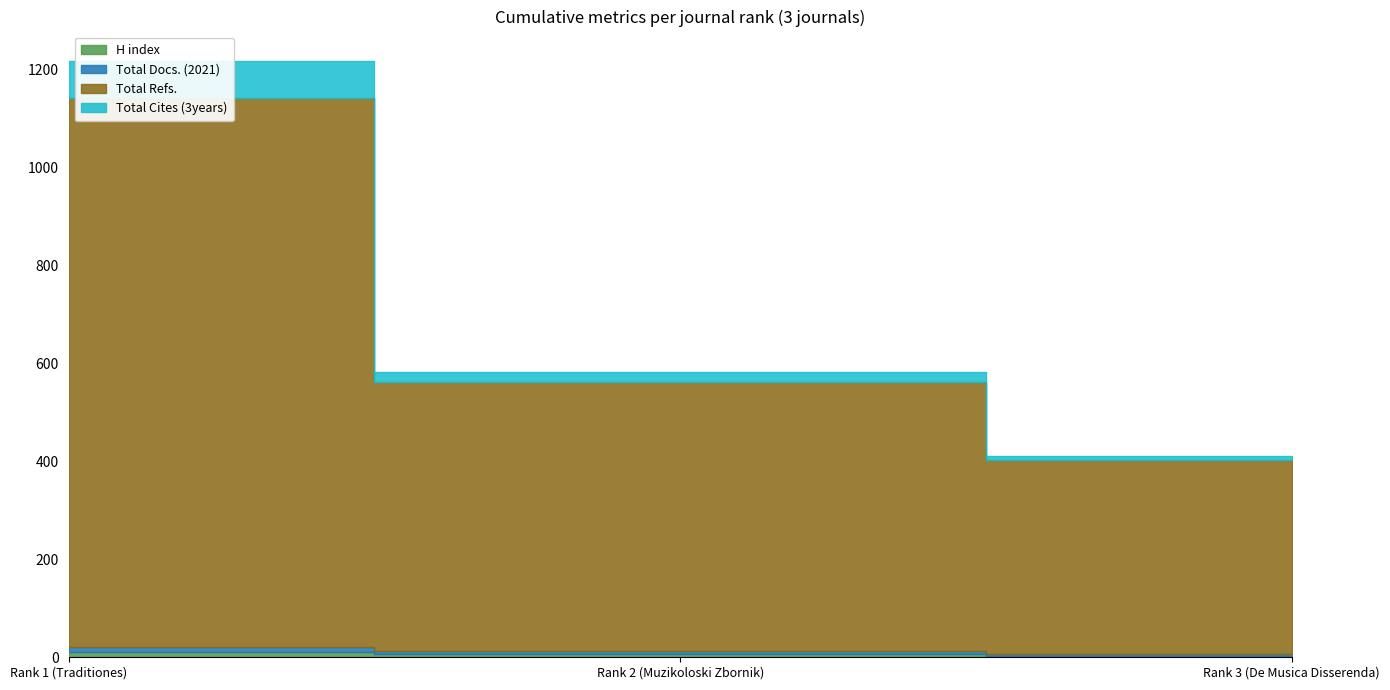

Is the value of Total Refs. at Rank 1 (Traditiones) greater than the value of Total Cites (3years) at Rank 2 (Muzikoloski Zbornik)?

Yes